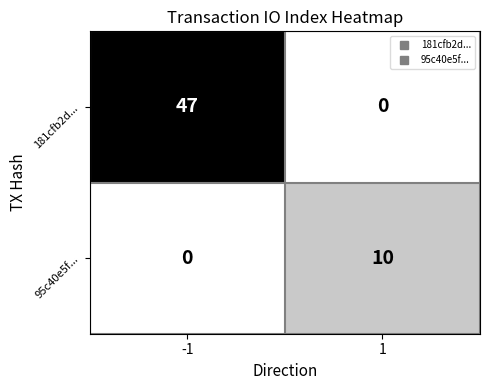

What is the greatest value displayed?

47